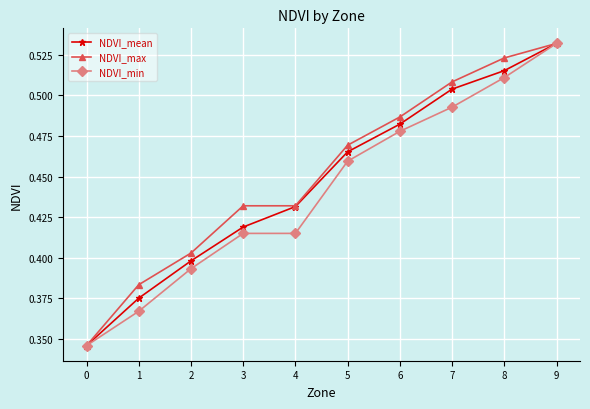

The NDVI_max series shows 0.8 at 8. True or false?

False